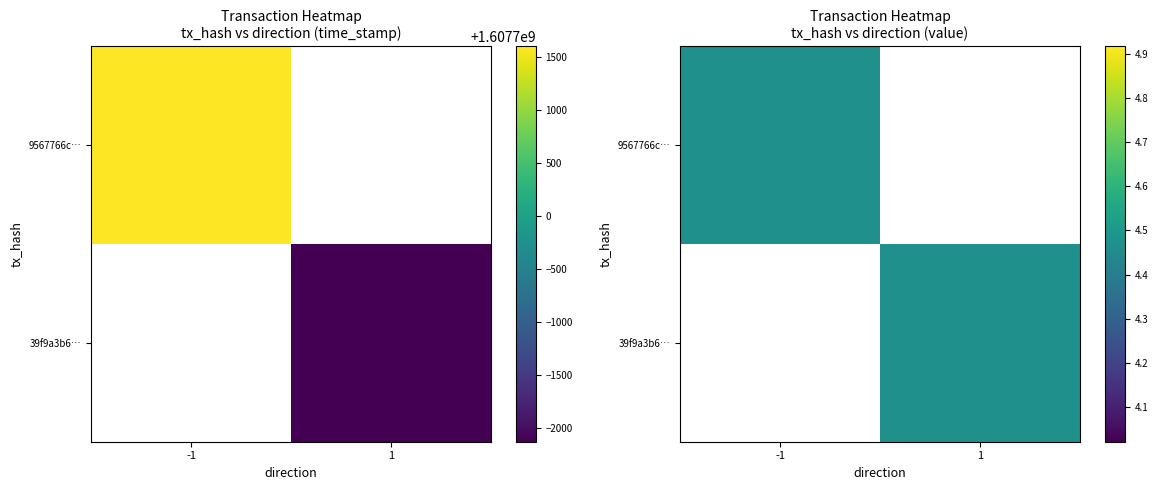

What is the total value across all series at value?

8.9